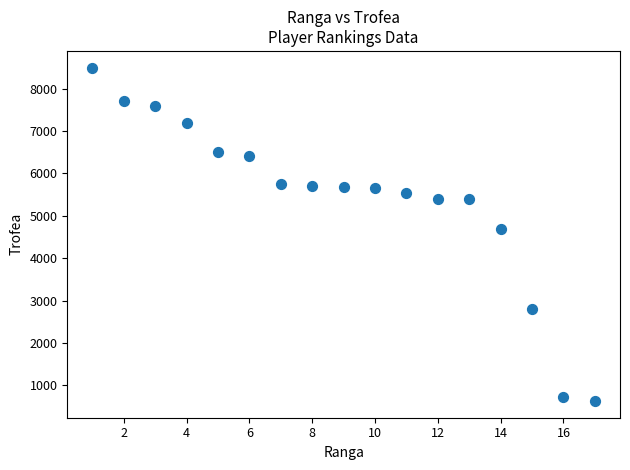

What Y value in the scatter plot is closest to 4563?

4678